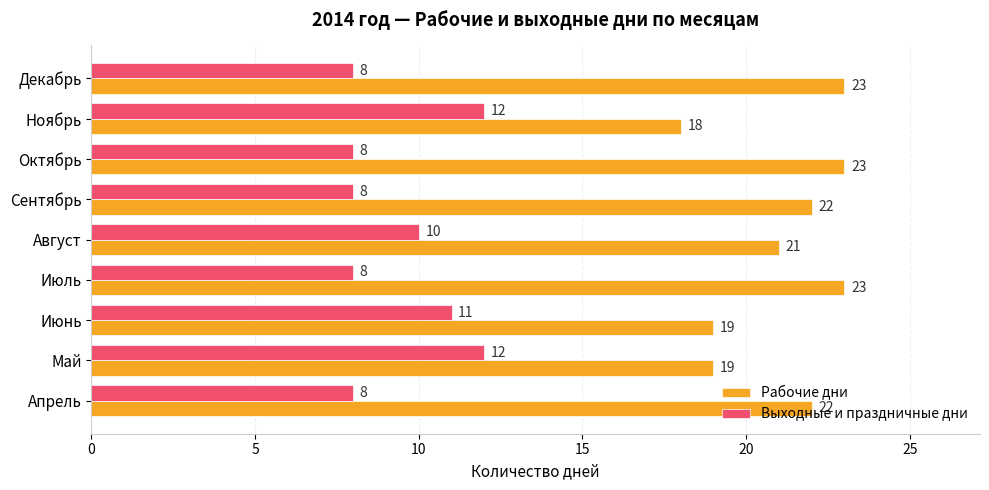

What is the difference between the maximum and minimum values in the Выходные и праздничные дни series?

4